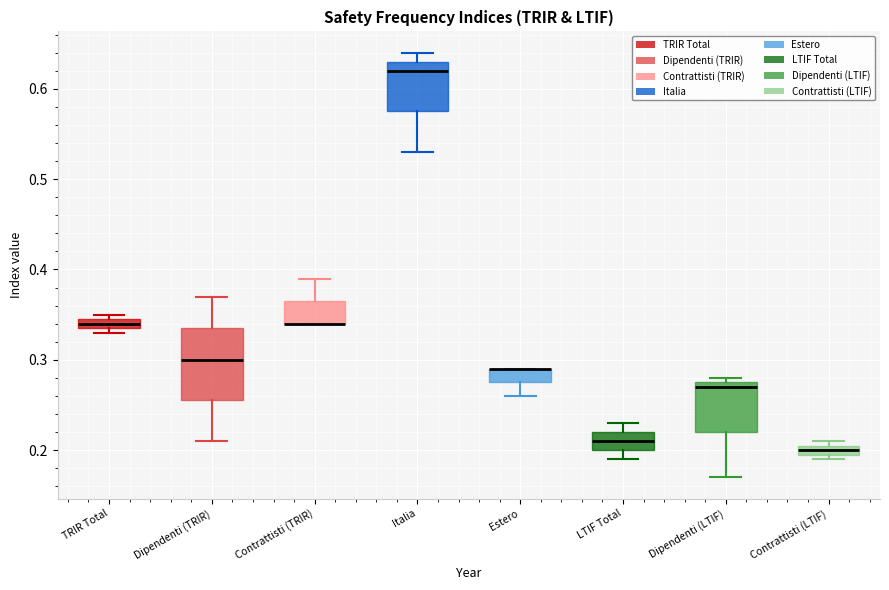

Which box is the tallest, from its lower edge to its upper edge?

Dipendenti (TRIR)